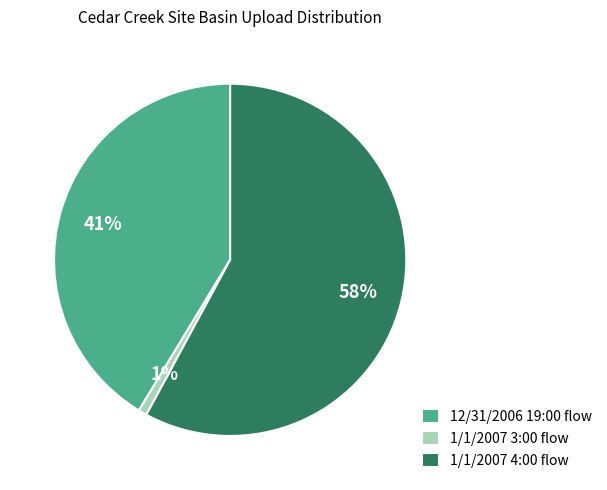

What percentage is the 12/31/2006 19:00 slice, to the nearest percent?

41%